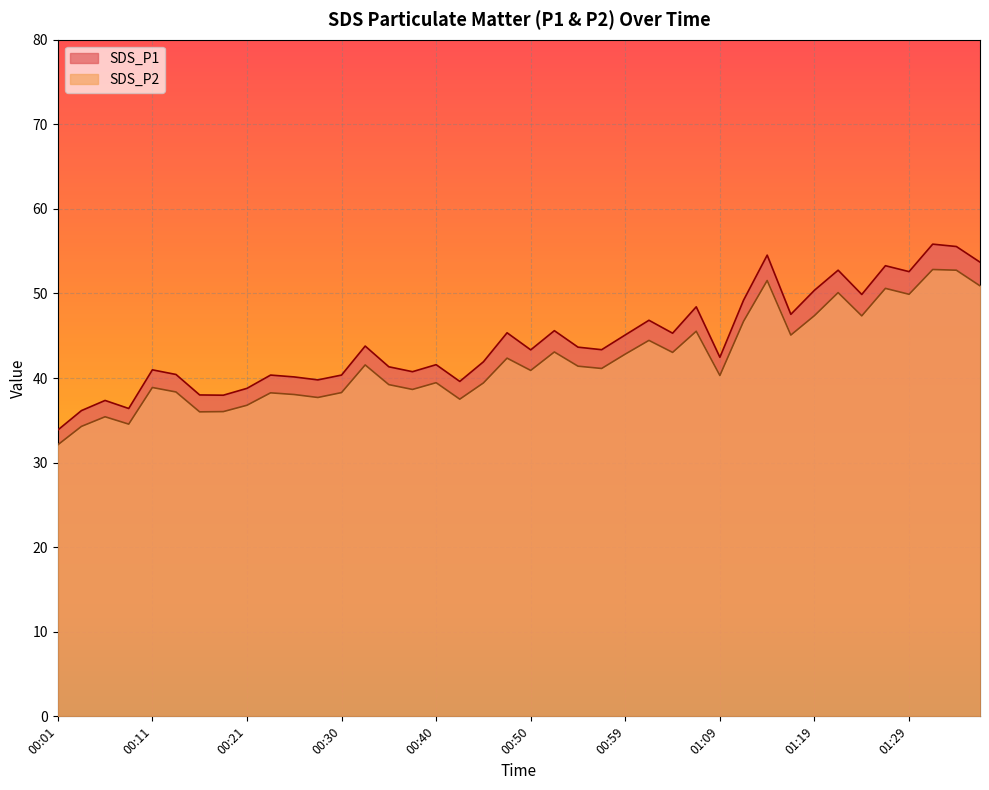

True or false: SDS_P1 has a value of 94.6 at 01:31.

False